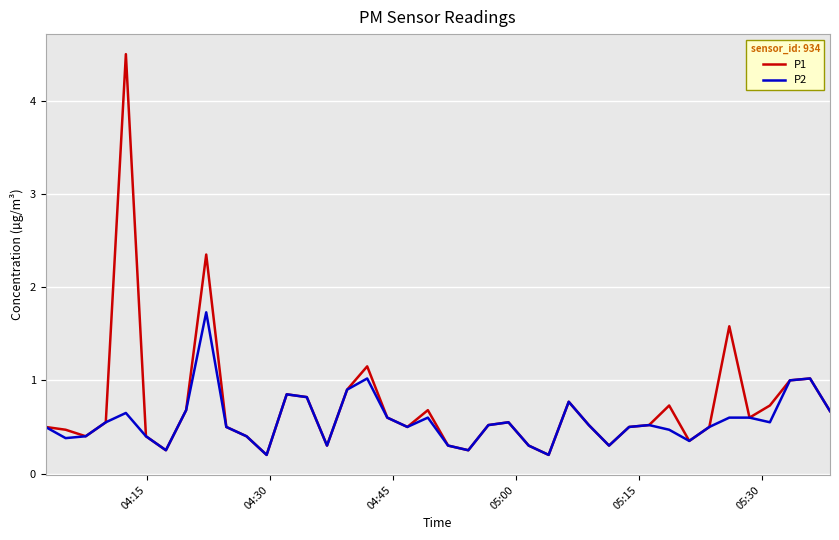

What is the maximum value for P2?

1.7